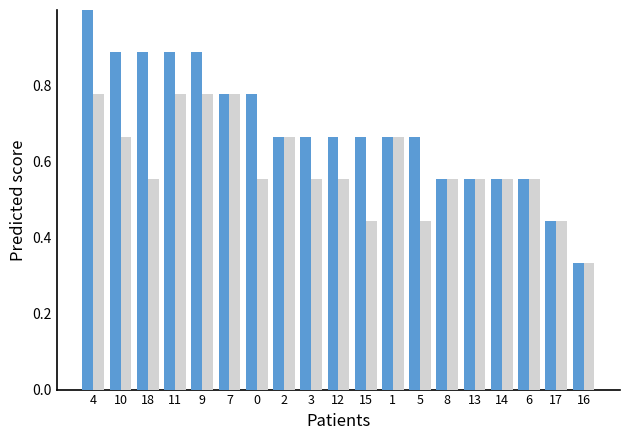

At which category is the sum across all series the highest?

4